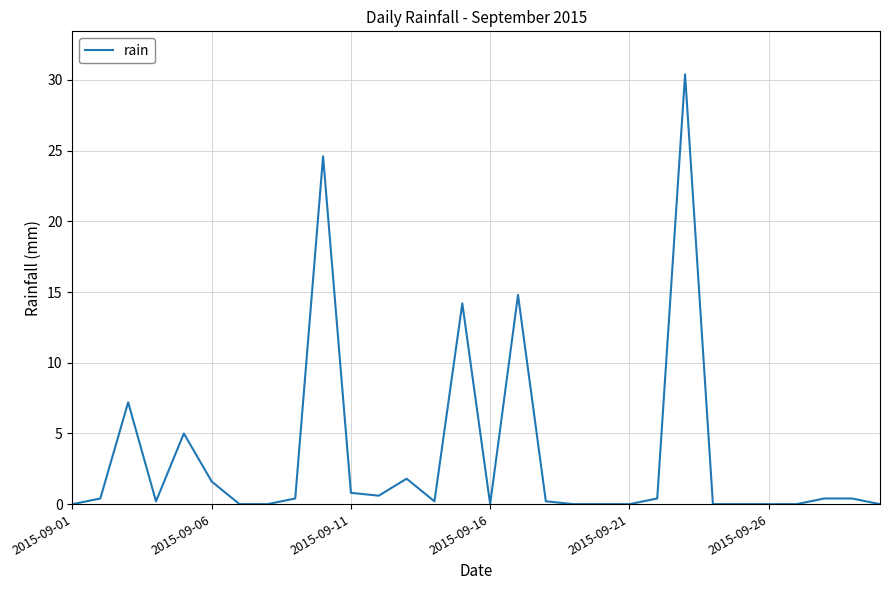

What is the difference between the maximum and minimum values?

30.4